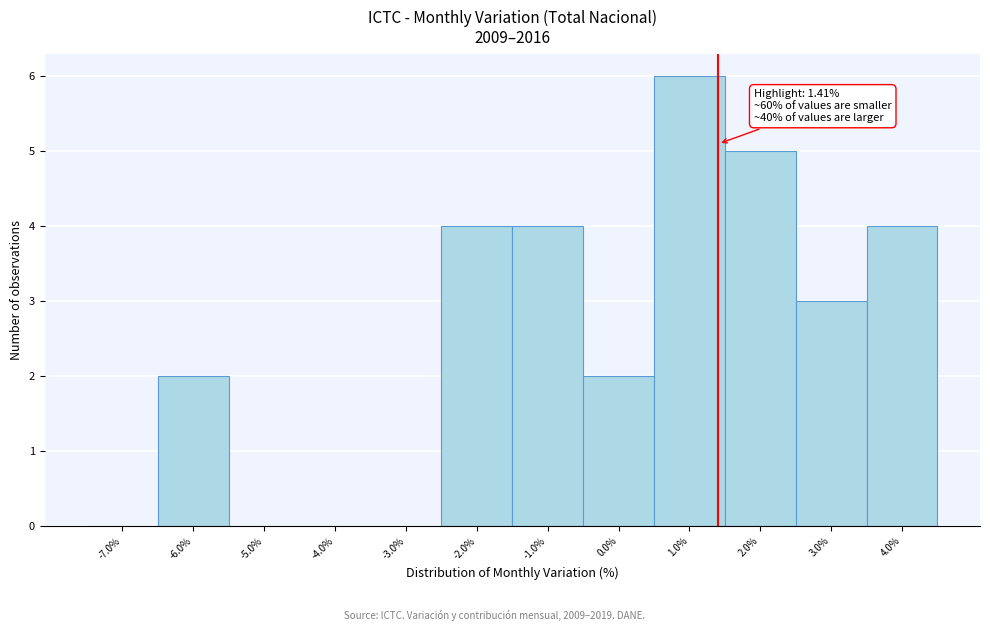

Which range on the x-axis has the tallest bar?

0.5 to 1.5